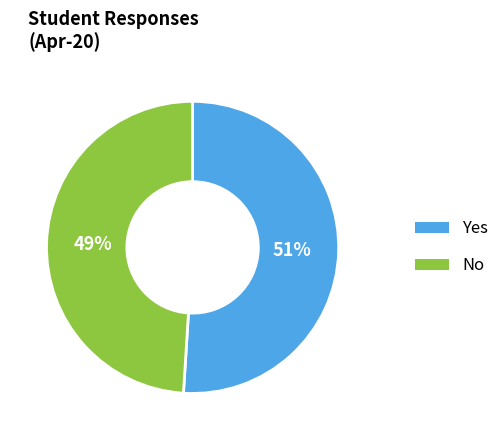

How many slices are in this pie chart?

2